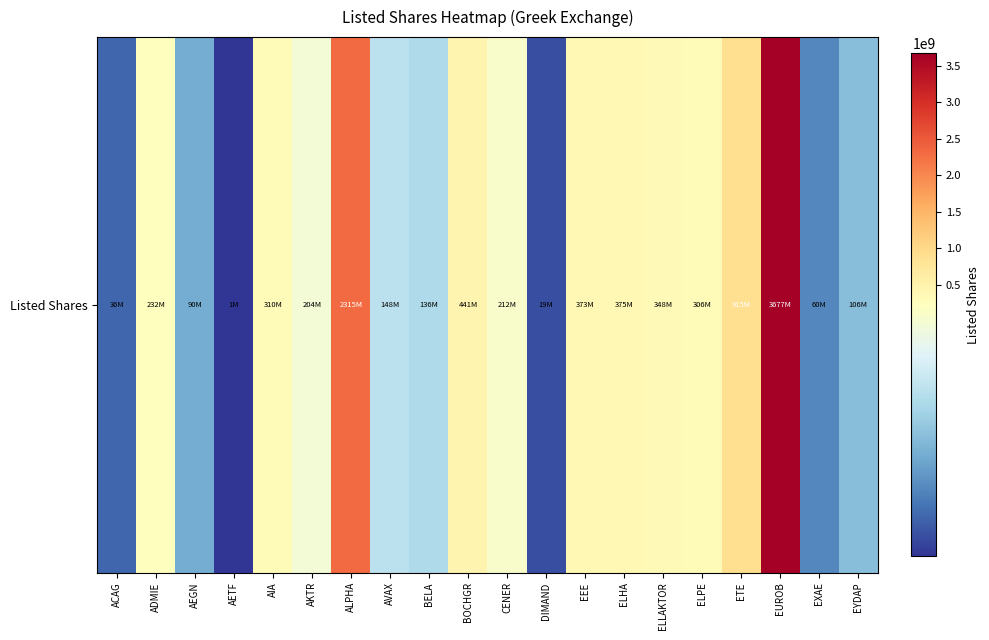

Which has a higher value, ETE or ELHA?

ETE